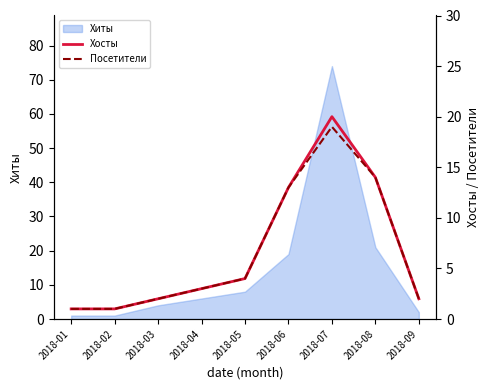

True or false: Посетители and Хосты intersect in this chart.

False